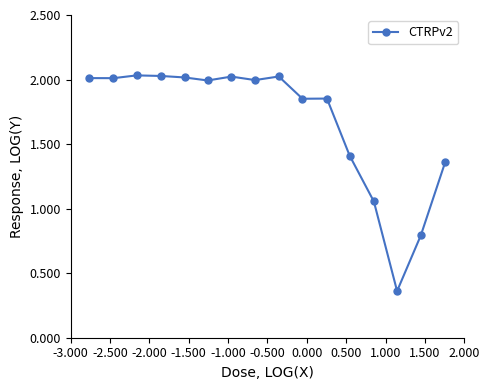

How many lines are shown in the chart?

1